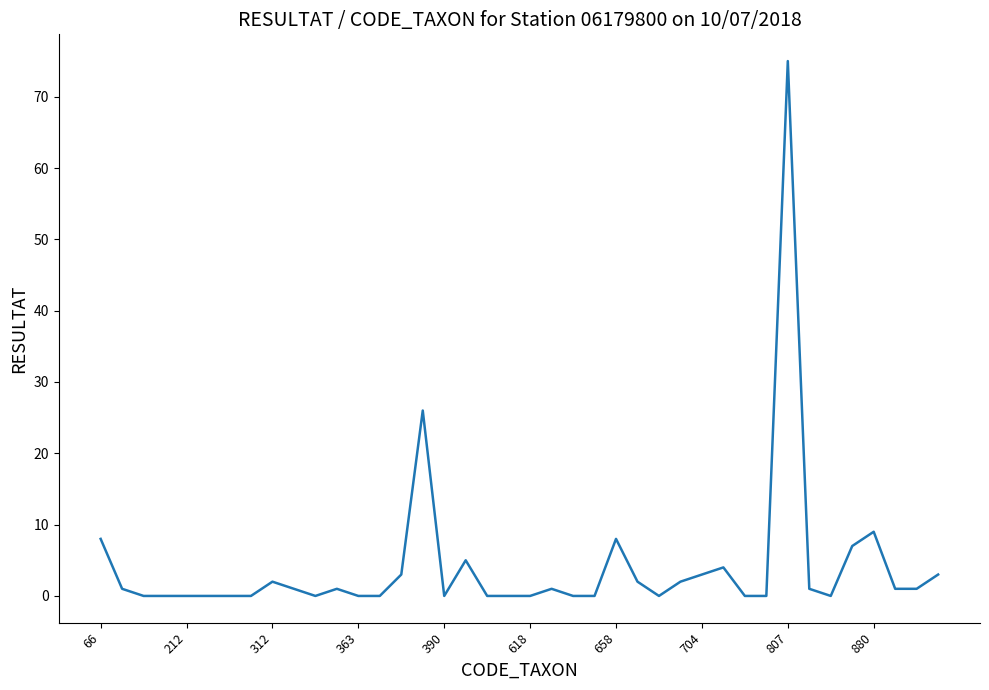

What is the maximum value shown in the chart?

75